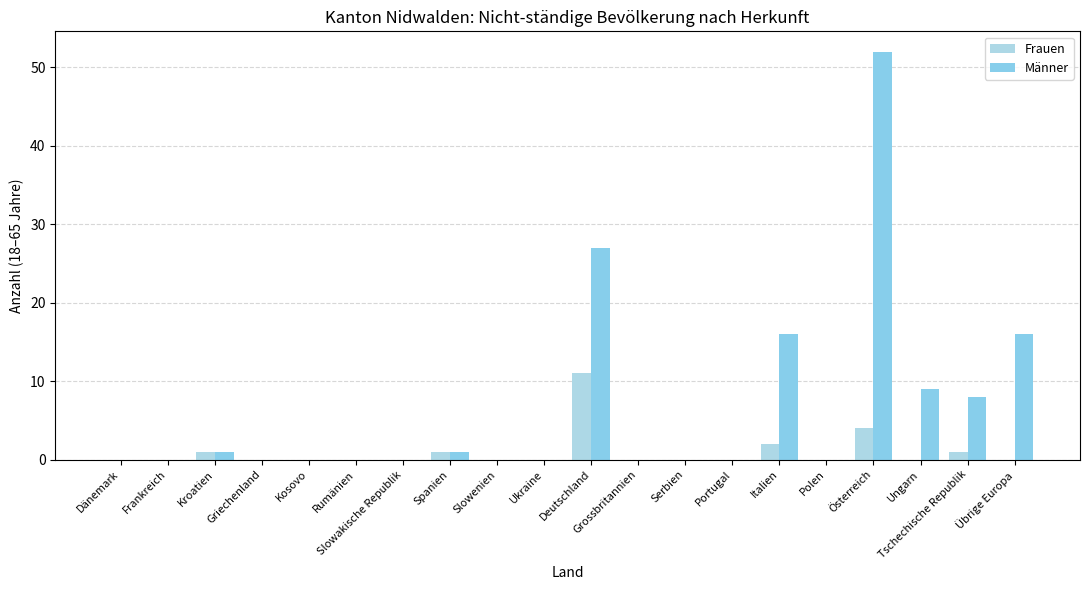

What is the sum of all Frauen values?

20